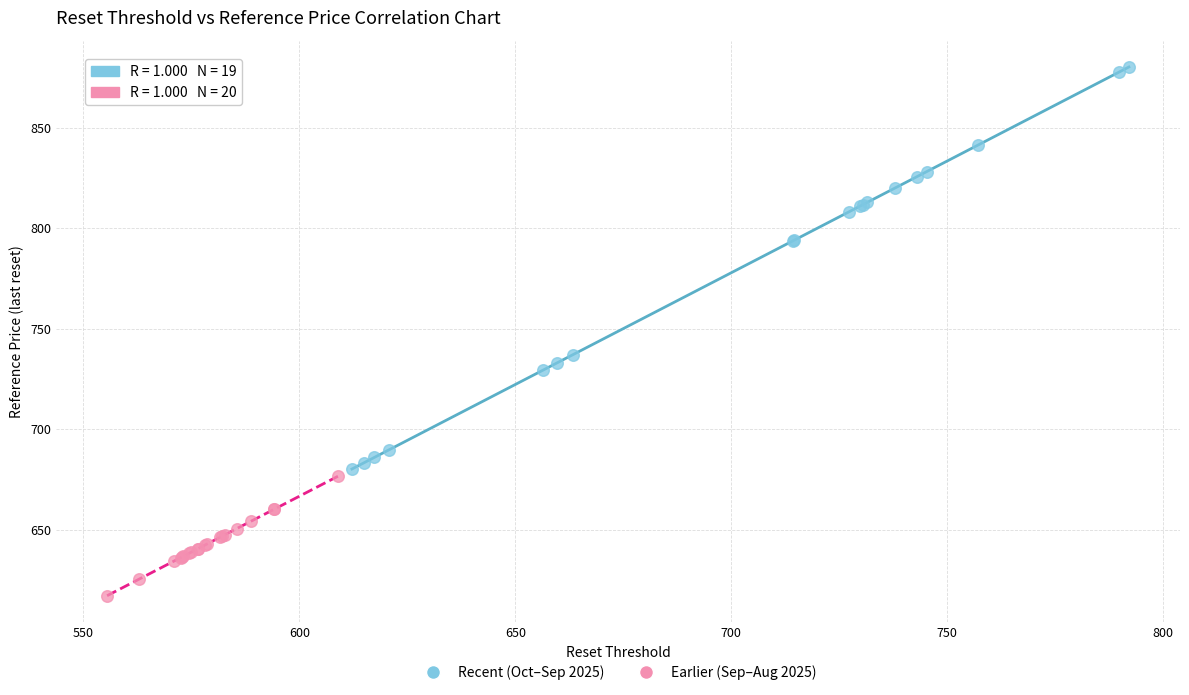

Which series reaches the maximum Y coordinate?

Recent (Oct–Sep 2025)